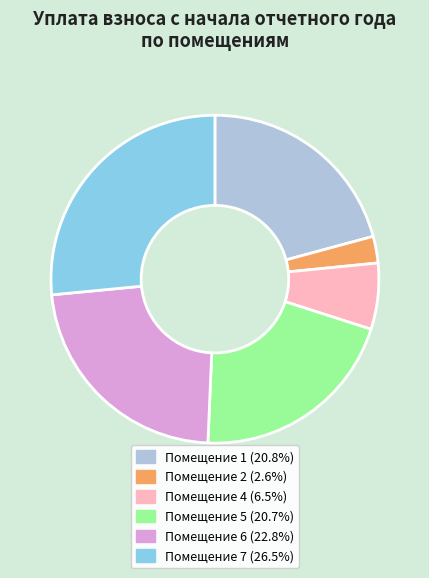

Is there any slice that represents more than half of the pie?

No